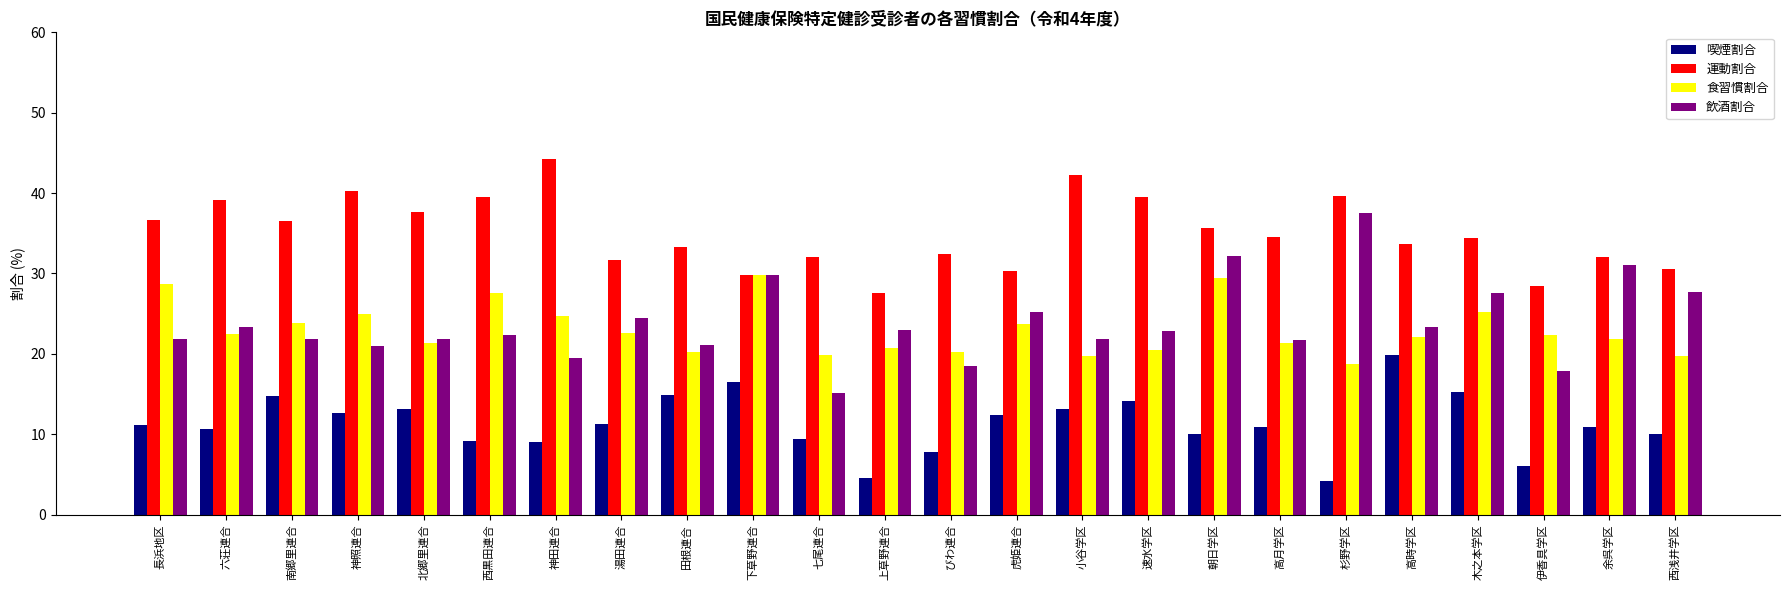

What is the difference between the maximum and second lowest values in the 食習慣割合 series?

10.1